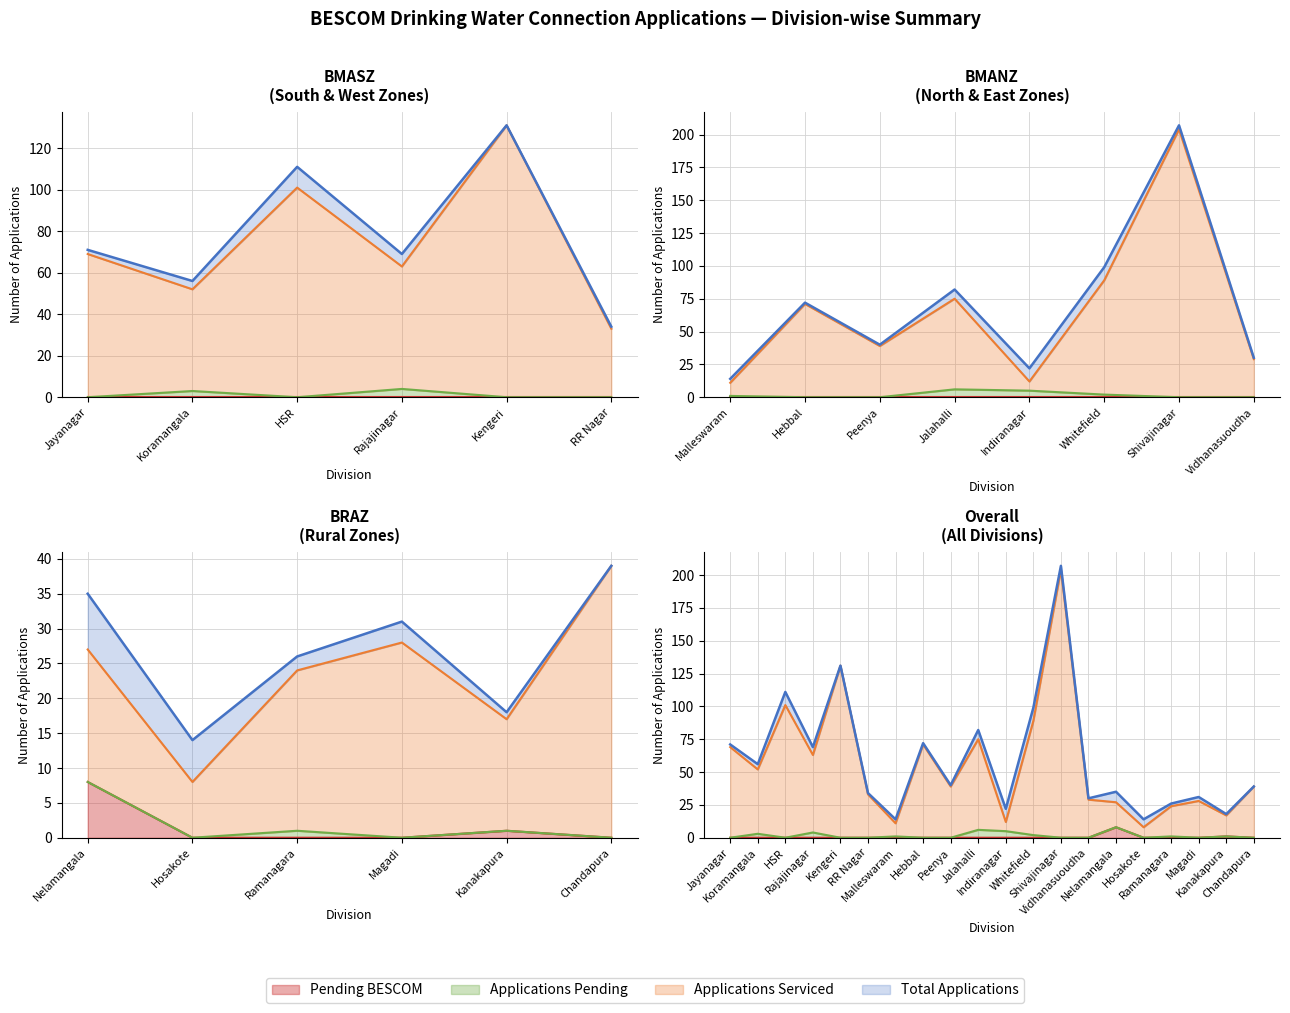

At which category is the sum across all series the highest?

Shivajinagar